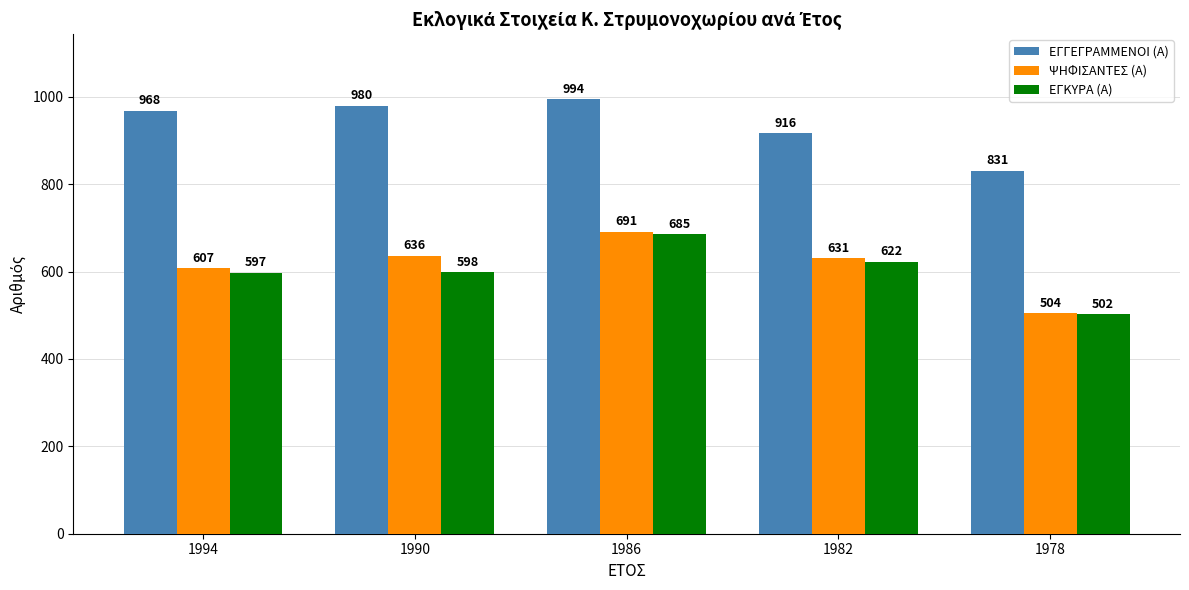

The ΕΓΓΕΓΡΑΜΜΕΝΟΙ (Α) series shows 980 at 1990. True or false?

True